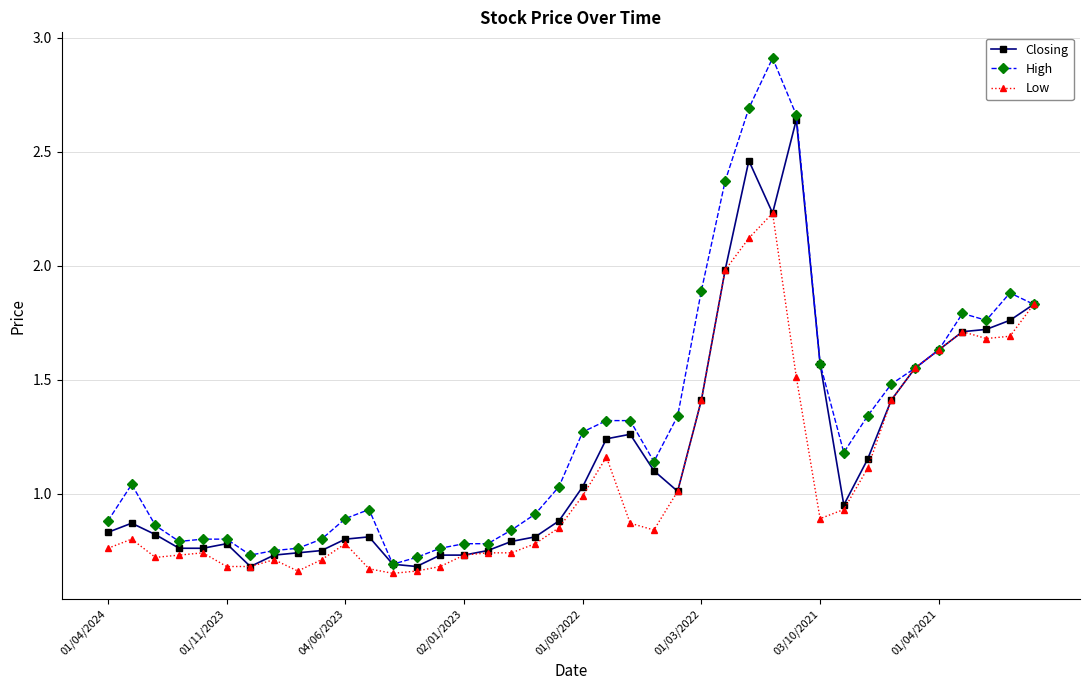

What is the sum of all Low values?

43.0